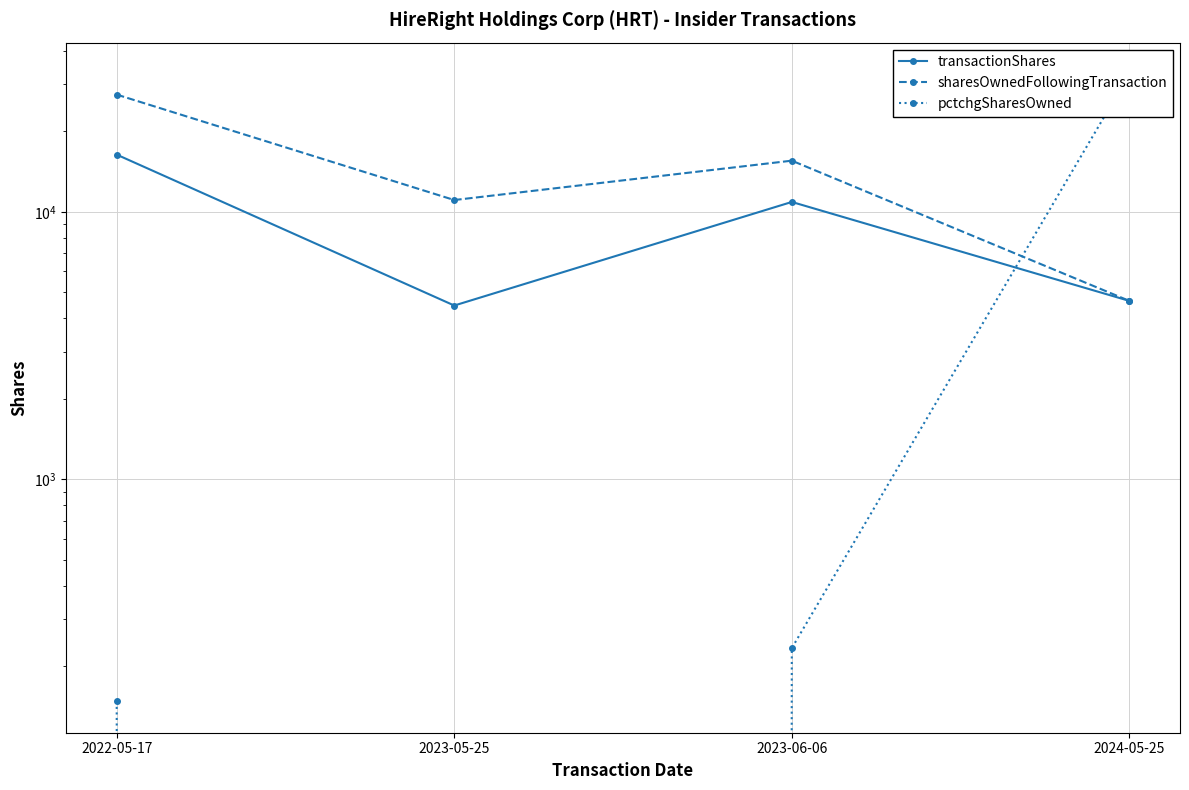

True or false: transactionShares has a value of 2648 at 2024-05-25.

False